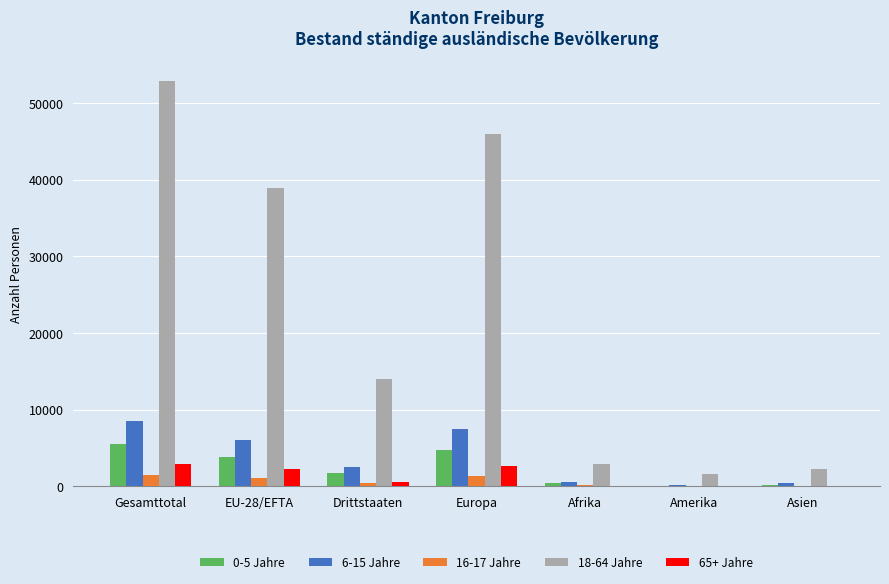

The value of 6-15 Jahre at EU-28/EFTA is 6030. True or false?

True